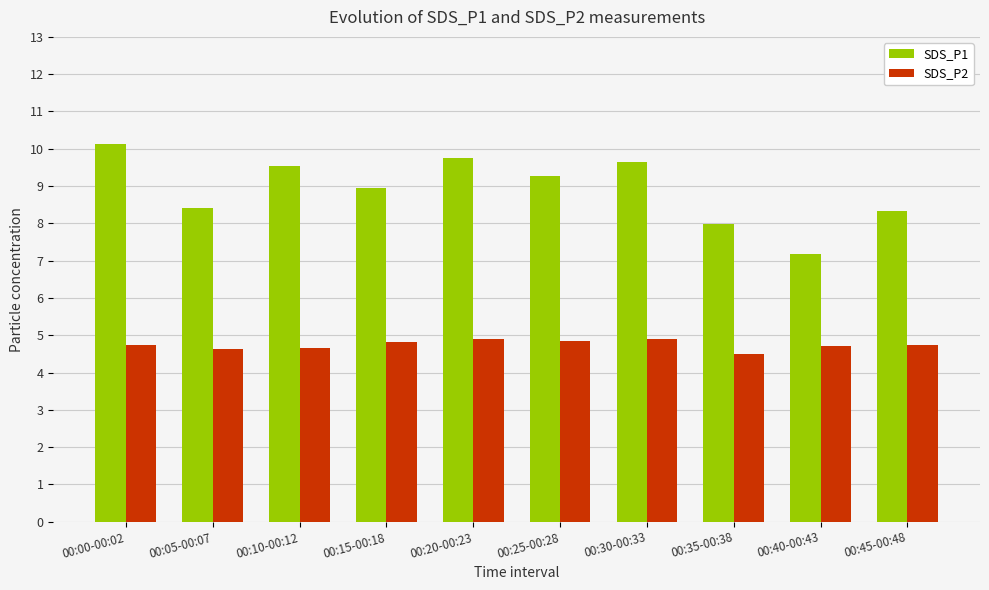

What is the difference between the second highest and second lowest values in the SDS_P2 series?

0.3